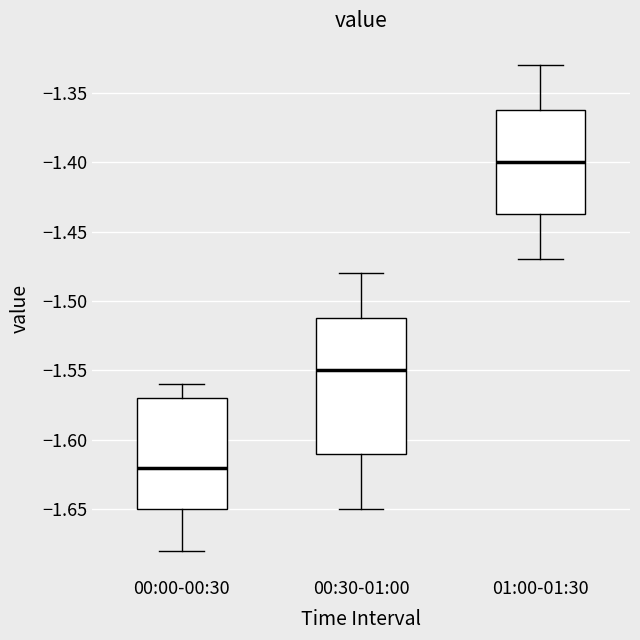

Which box is the tallest, from its lower edge to its upper edge?

00:30-01:00